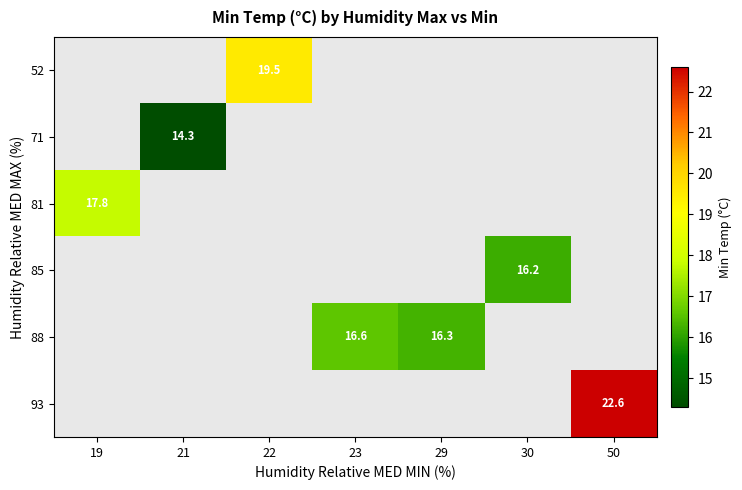

At which category does the chart reach its peak across all series?

50